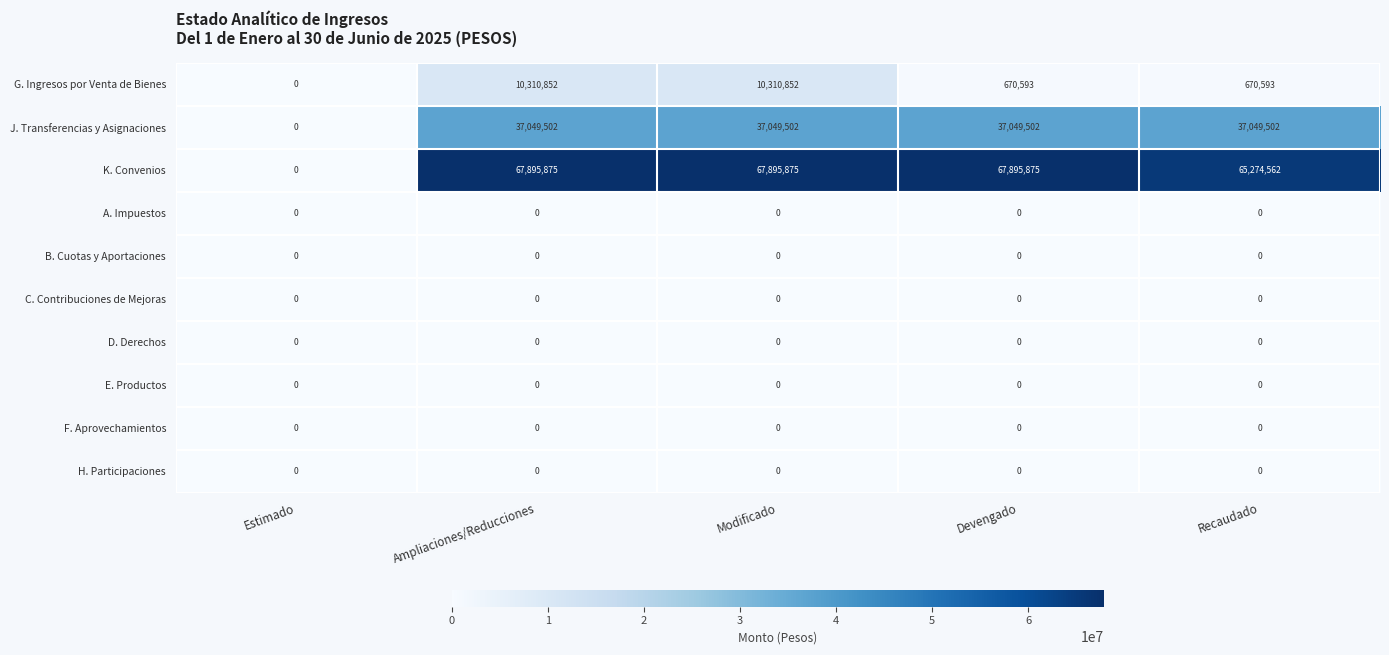

What is the maximum value shown in the chart?

67895875